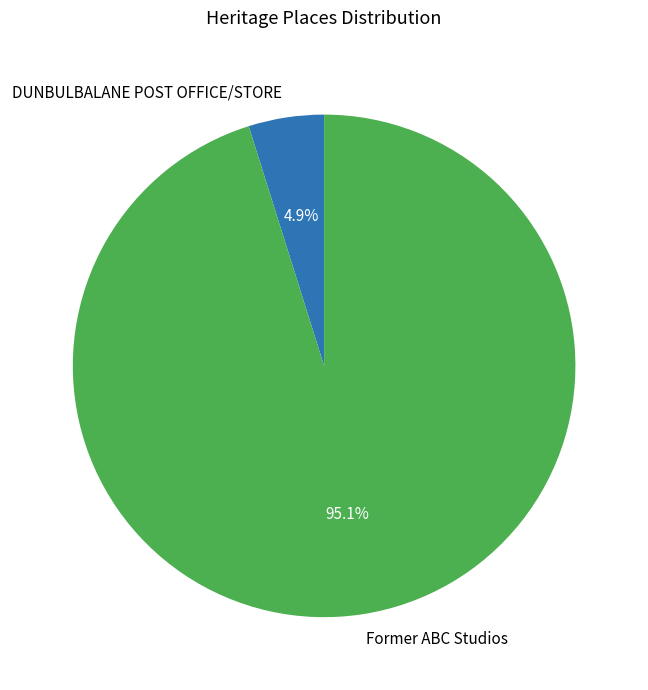

To the nearest percent, what is the difference between the largest and smallest slice percentages?

90%